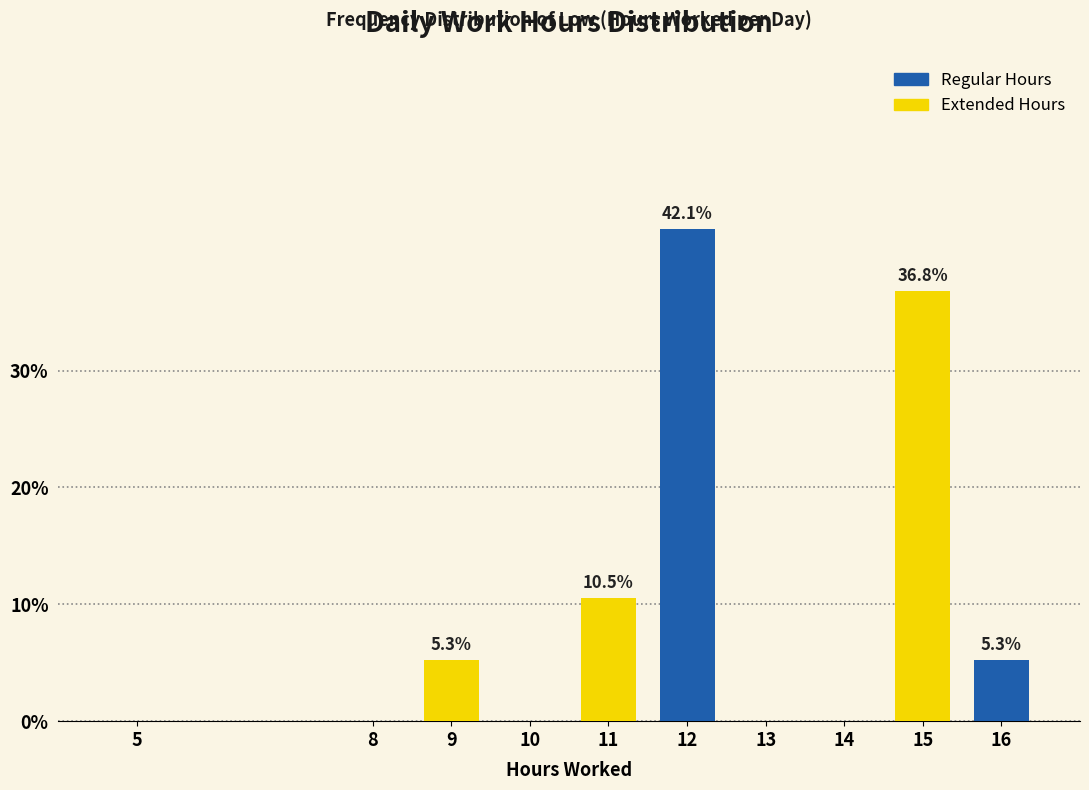

Reading right to left, transcribe all the data shown in this chart.

16=5.3	15=36.8	14=0.0	13=0.0	12=42.1	11=10.5	10=0.0	9=5.3	8=0.0	5=0.0